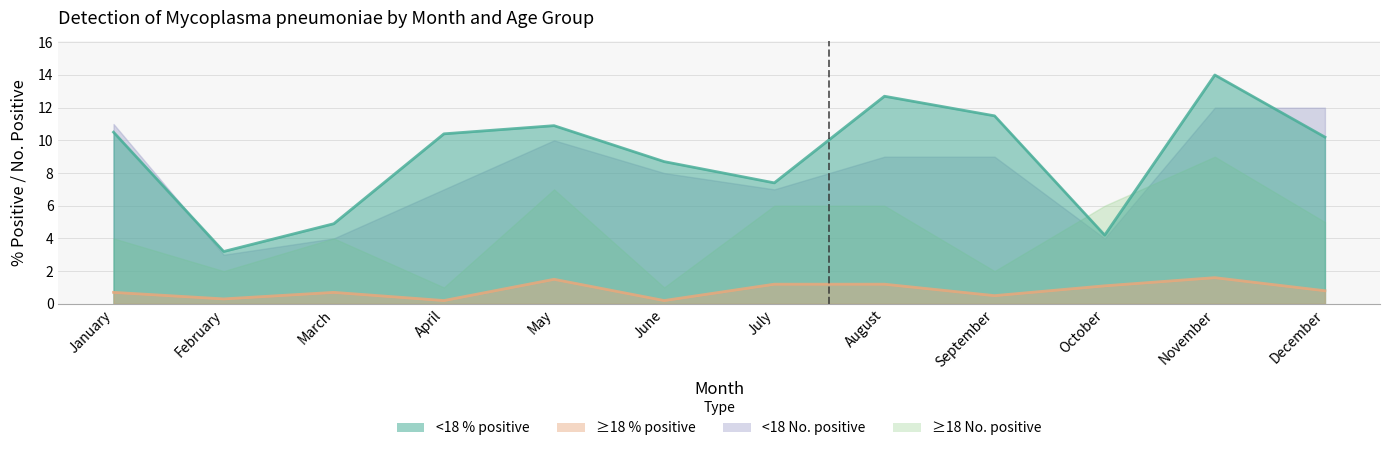

At which label does >=18 % positive reach its peak?

November